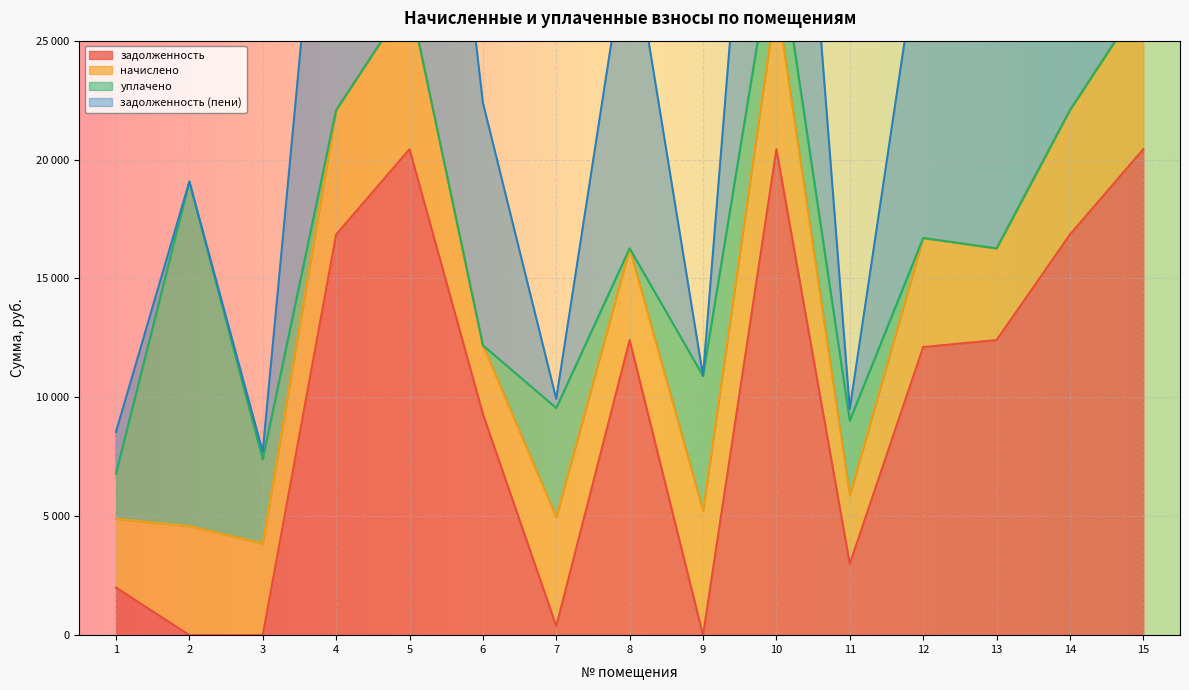

True or false: задолженность has a value of 4908.1 at 5.

False